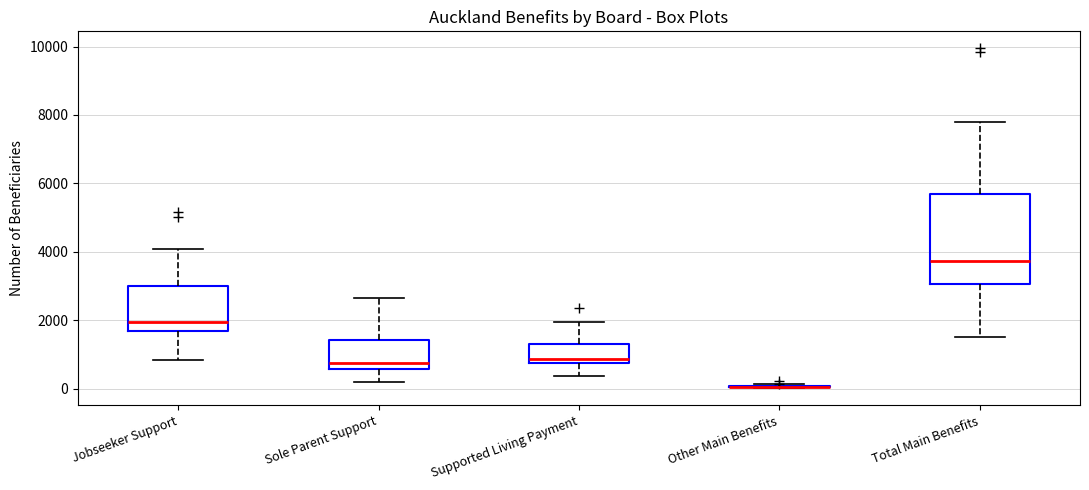

Comparing the boxes themselves (not the whiskers), which one is the tallest?

Total Main Benefits